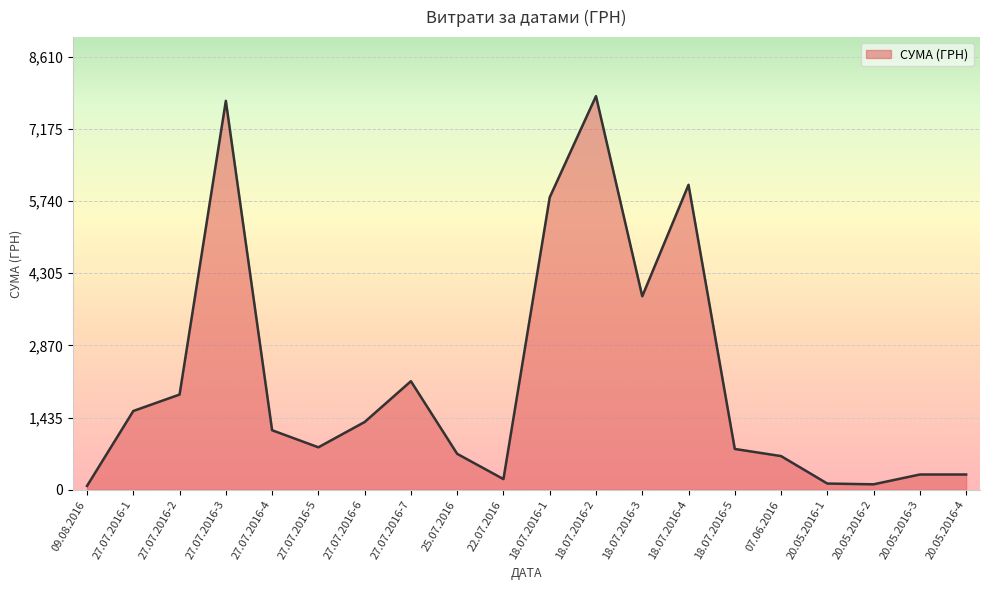

What is the maximum value shown in the chart?

7828.0